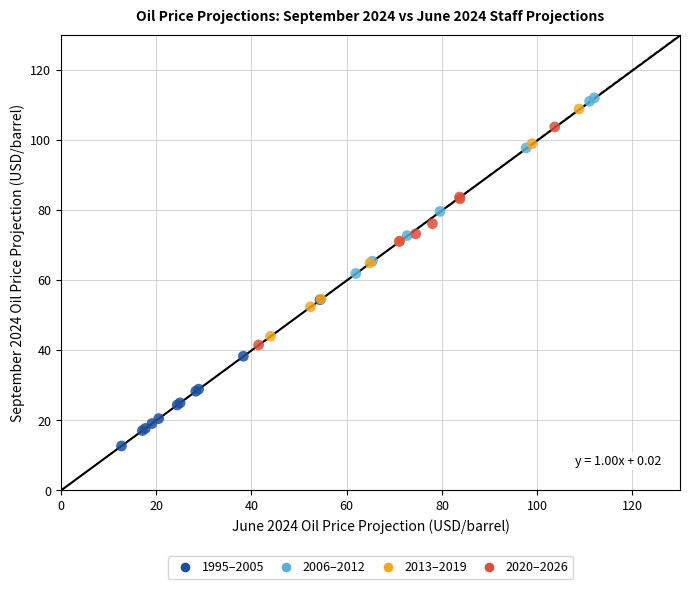

Which series contains the lowest Y value?

1995–2005